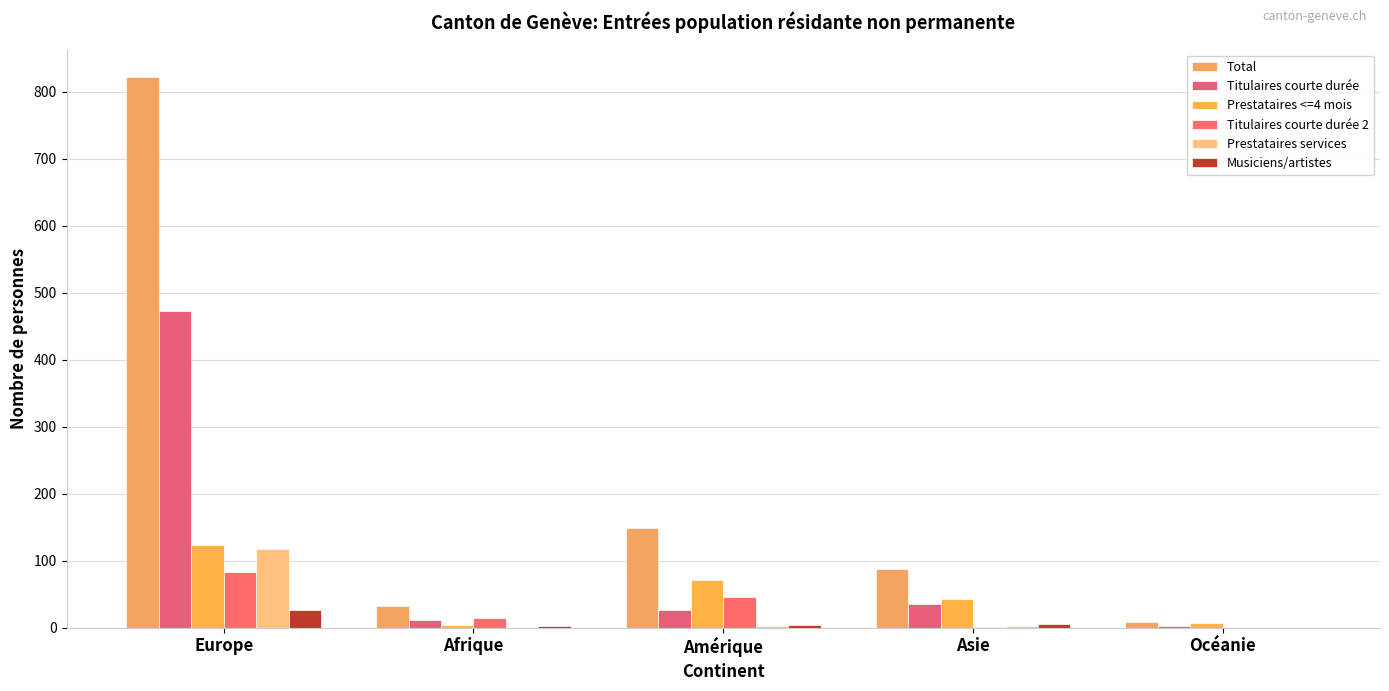

Reading left to right, what are all the values shown in this chart?

Total: 822	33	148	87	9
Titulaires courte durée: 472	12	26	36	2
Prestataires <=4 mois: 123	4	71	42	7
Titulaires courte durée 2: 83	14	45	1	0
Prestataires services: 117	0	2	2	0
Musiciens/artistes: 27	3	4	6	0